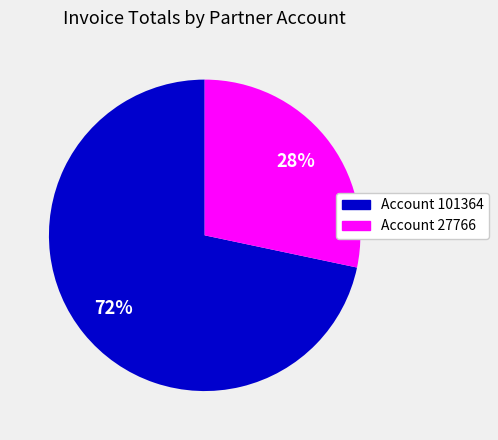

Does any single category account for the majority?

Yes